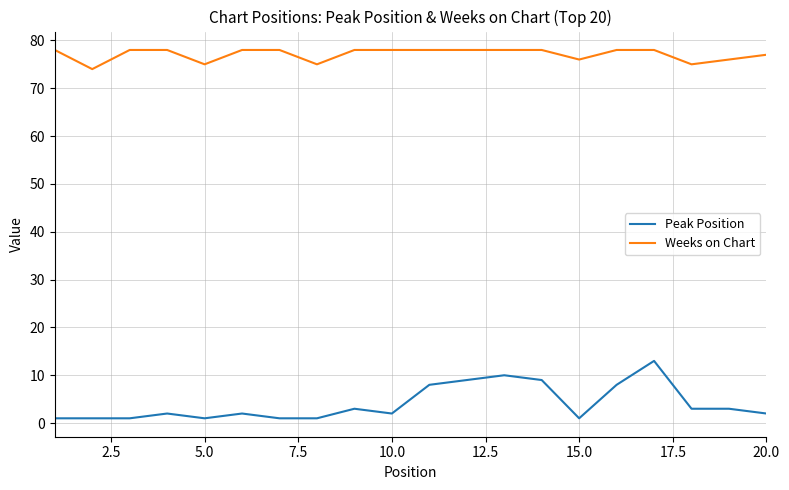

How many Weeks on Chart values are between 76 and 78?

16